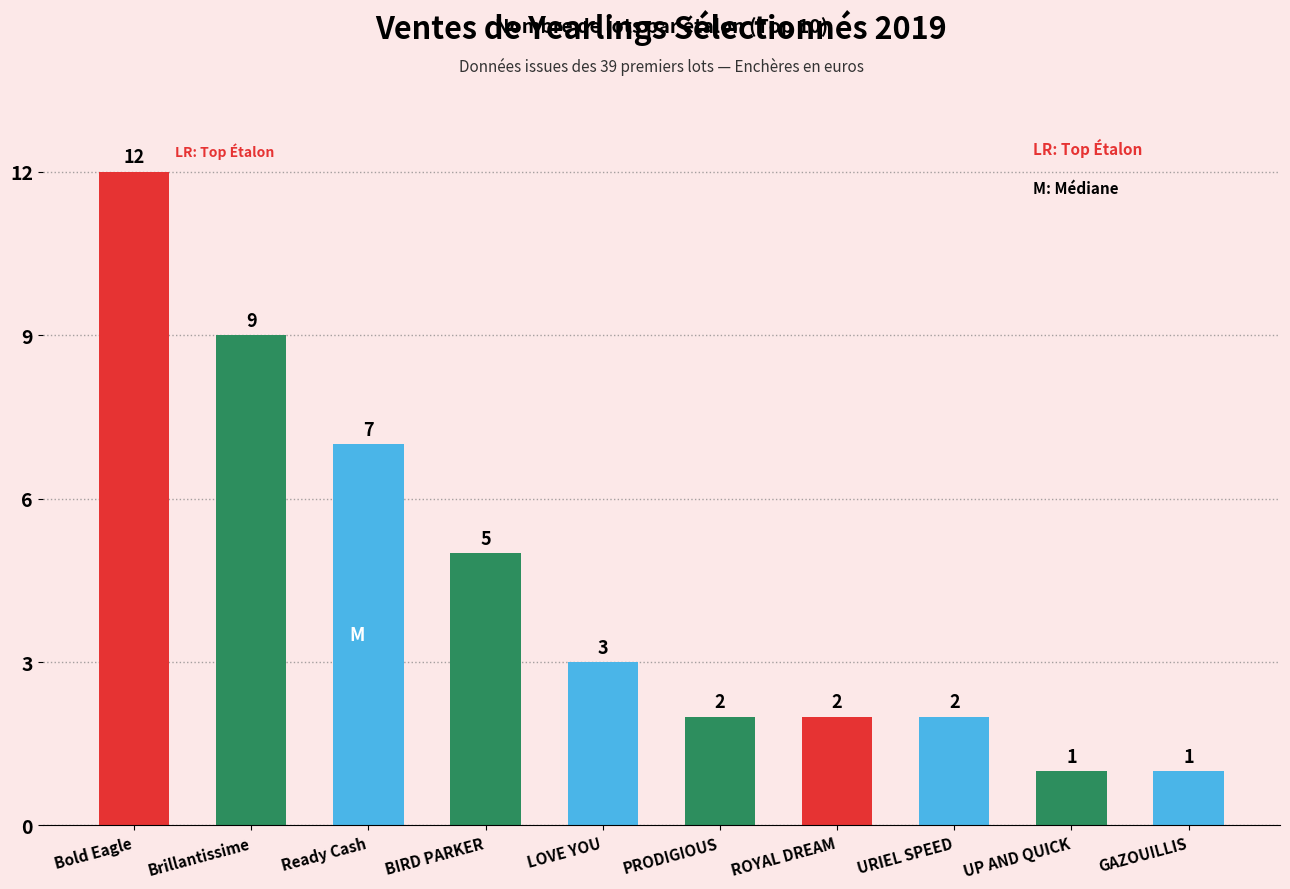

What is the greatest value displayed?

12